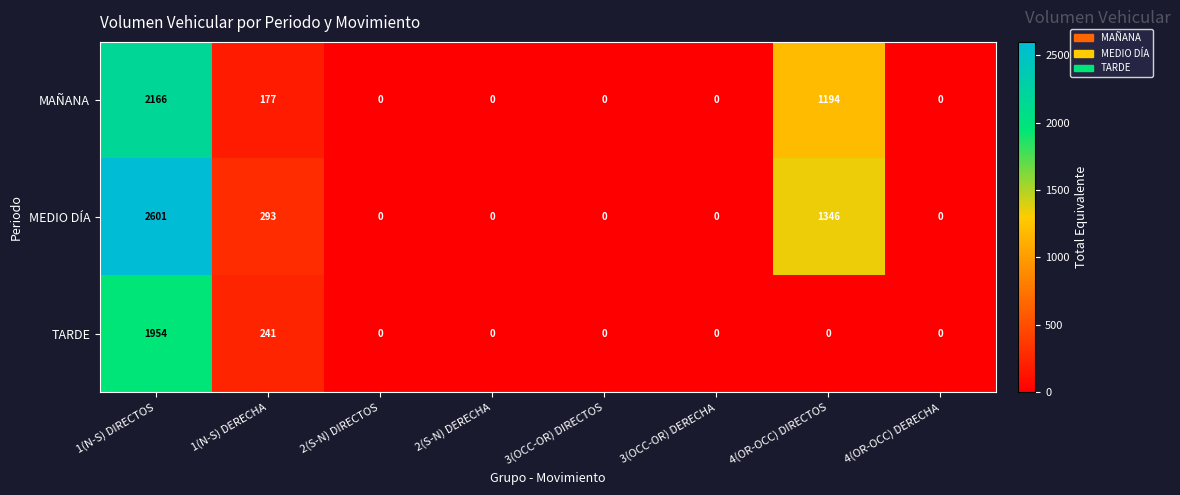

The MEDIO DÍA series shows 293 at 1(N-S) DERECHA. True or false?

True